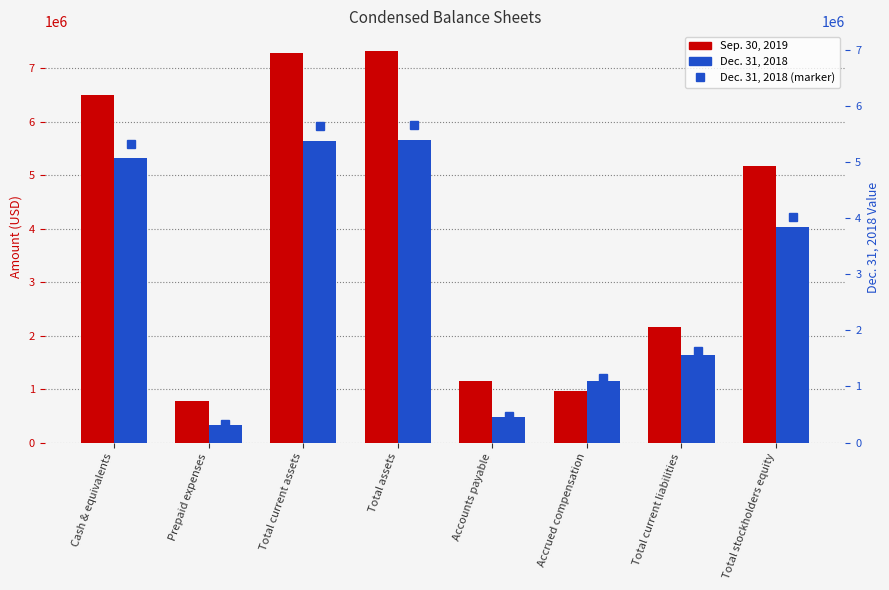

How many data points in Dec. 31, 2018 are less than 4025320?

4